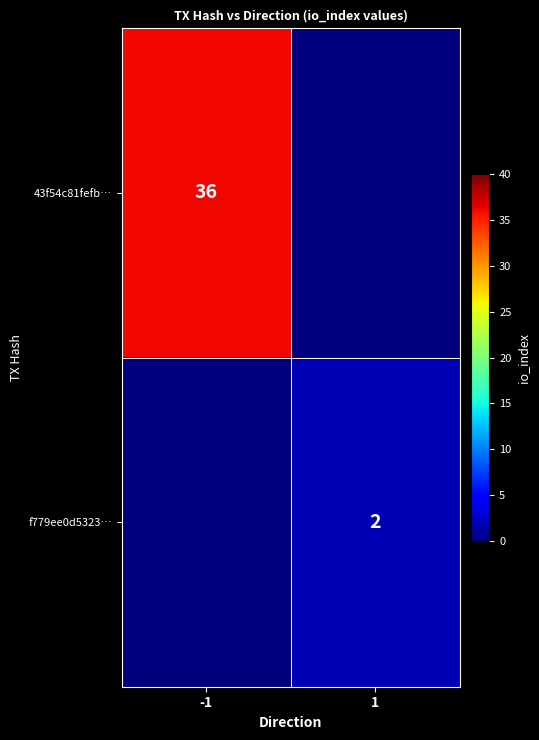

Is it true that f779ee0d5323… equals 3 at 1?

False